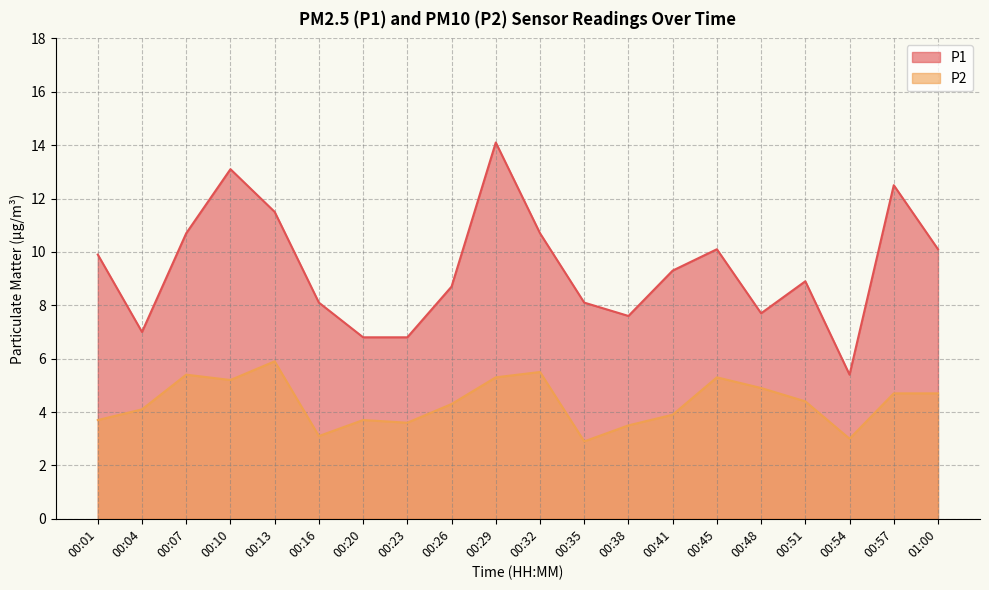

Which has a higher value, 00:51 or 00:16?

00:51